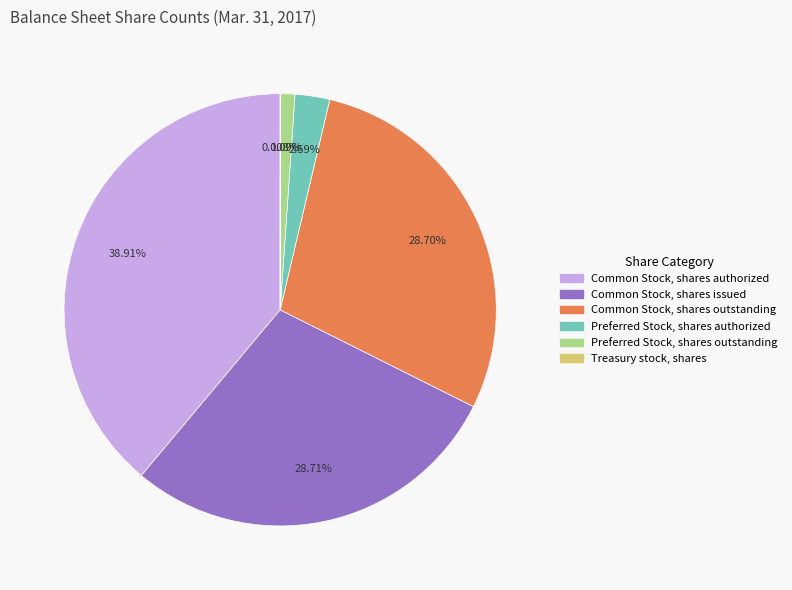

What percentage is the Common Stock, shares authorized slice, to the nearest percent?

39%